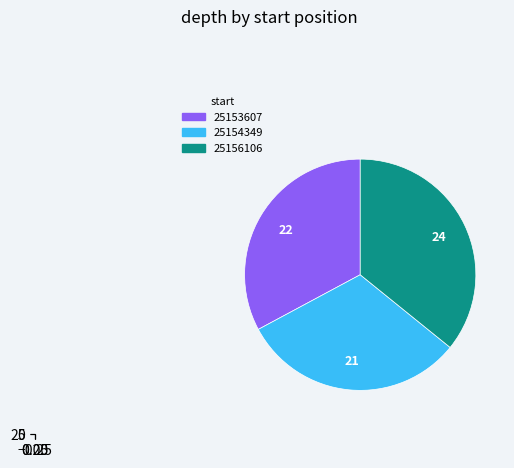

Between 25153607 and 25154349, which is larger?

25153607